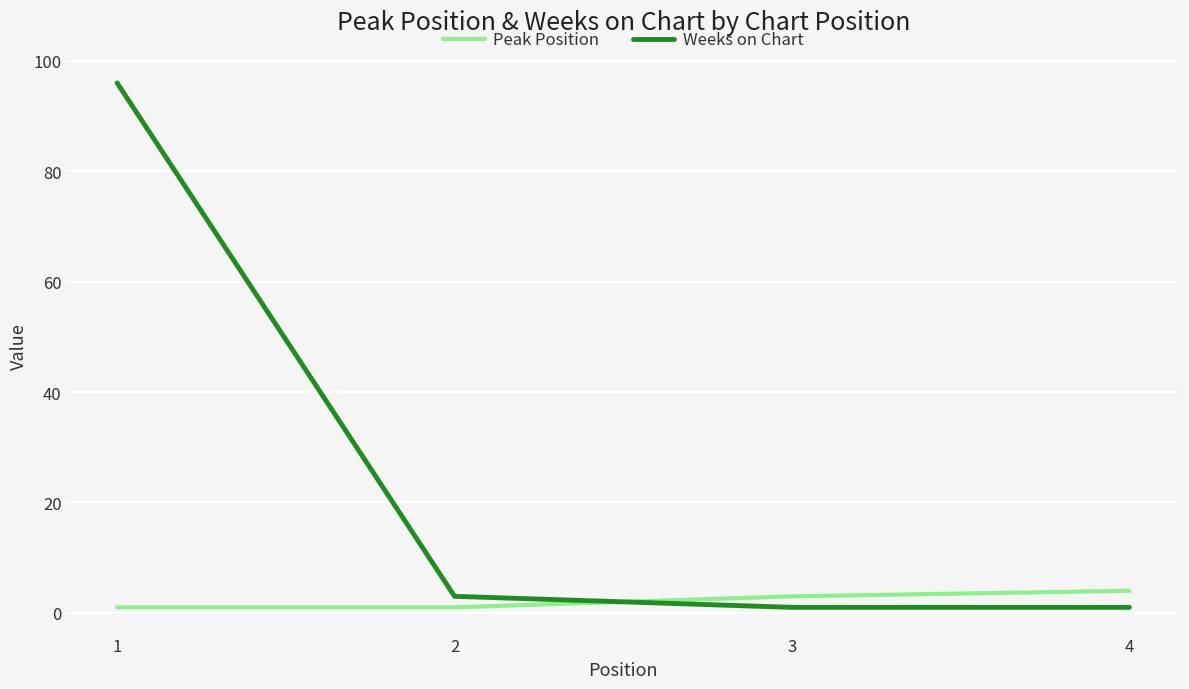

What is the sum of all Weeks on Chart values?

101